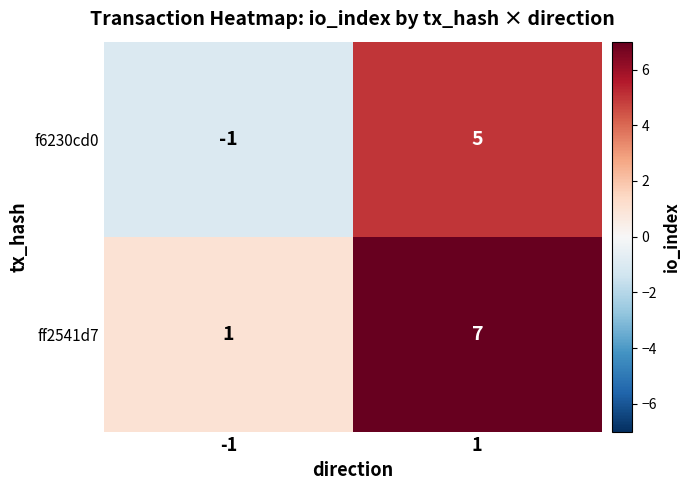

The f6230cd0 series shows 0 at -1. True or false?

False